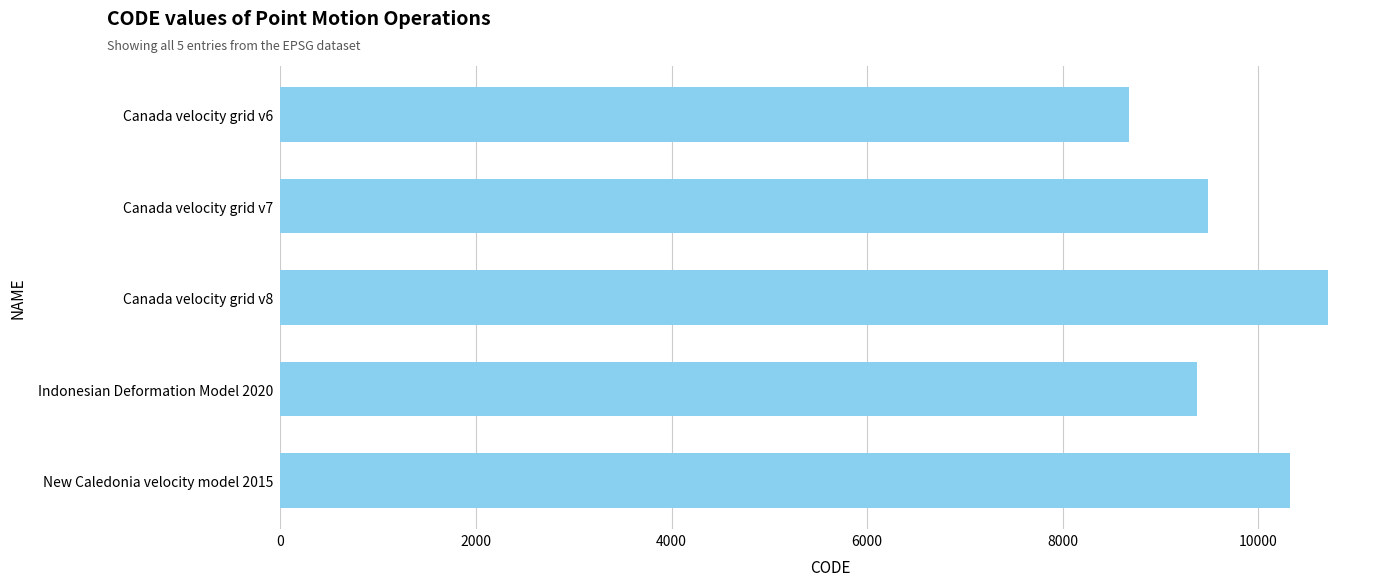

What is the change in value from Canada velocity grid v7 to Canada velocity grid v8?

+1224